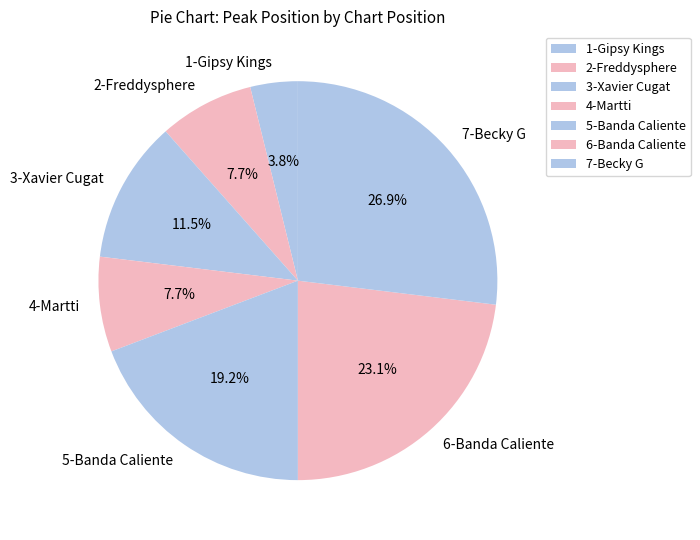

How many slices are in this pie chart?

7